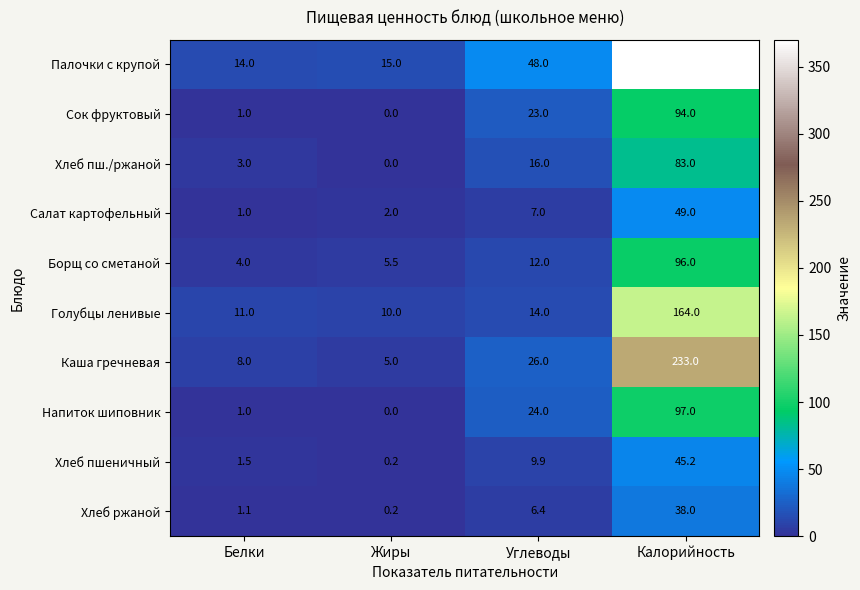

Which category has the lowest value in the Палочки с крупой series?

Белки